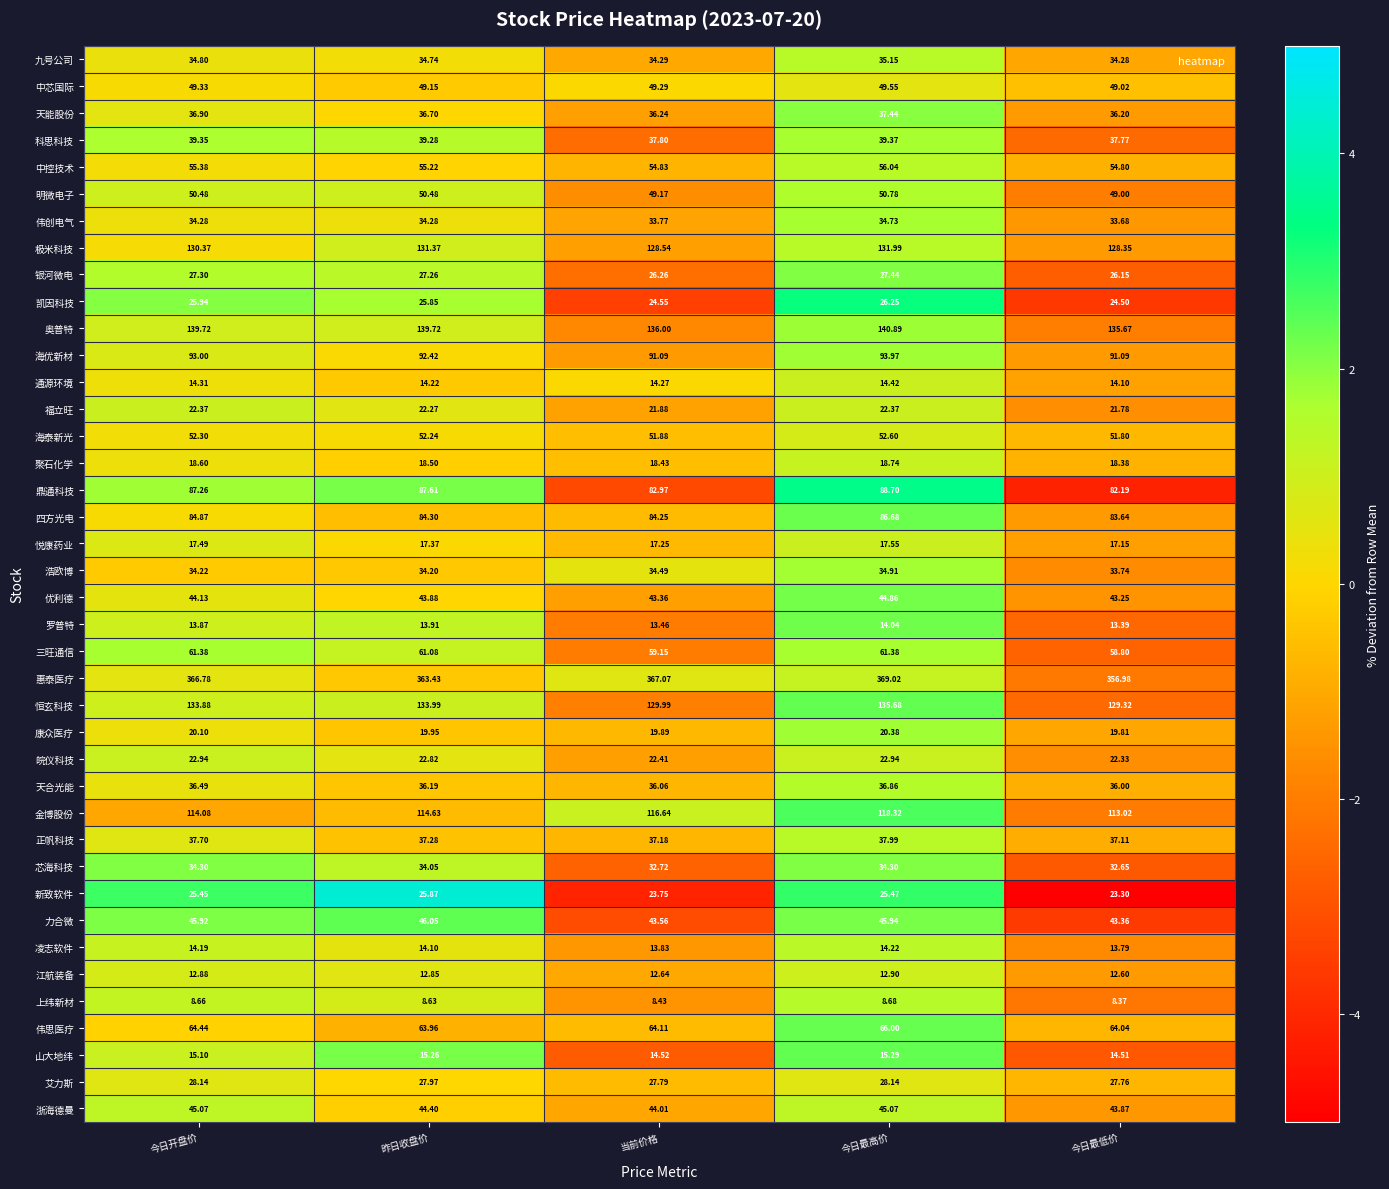

At which label is 艾力斯 closest to 27?

今日最低价